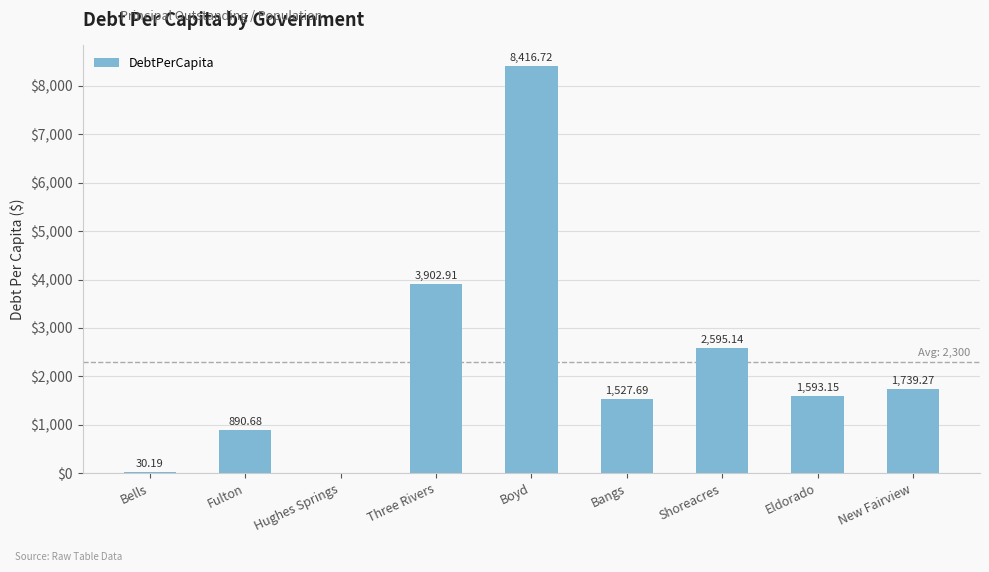

Where is the data nearest to the value 4208?

Three Rivers